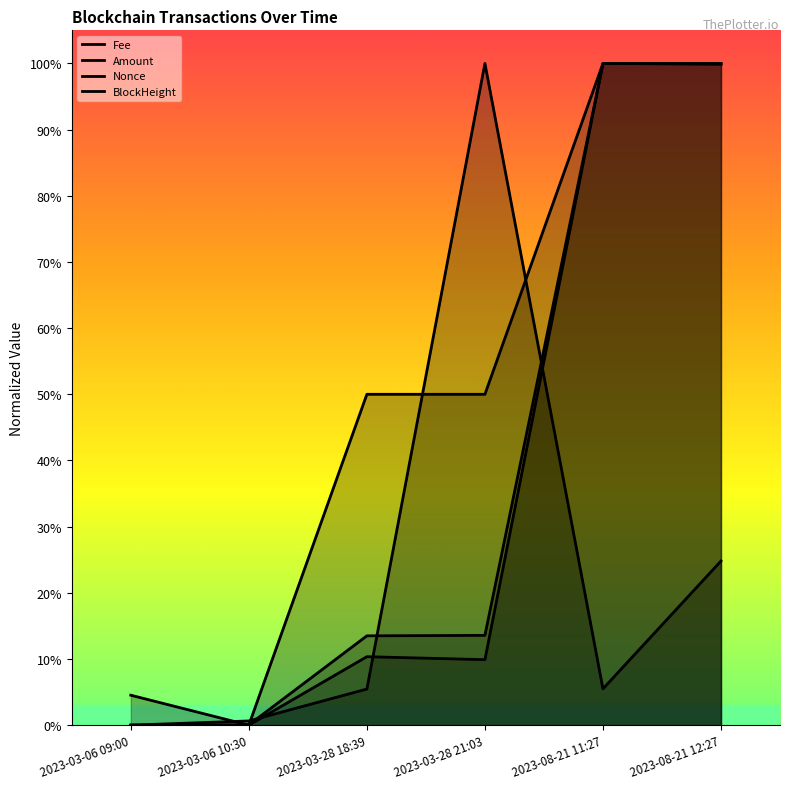

What is the difference between the highest and lowest values at 2023-08-21 11:27?

94.5